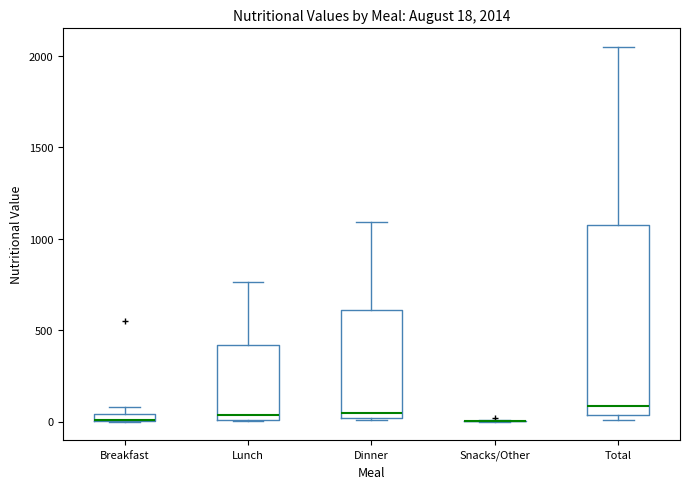

Comparing the boxes themselves (not the whiskers), which one is the tallest?

Total